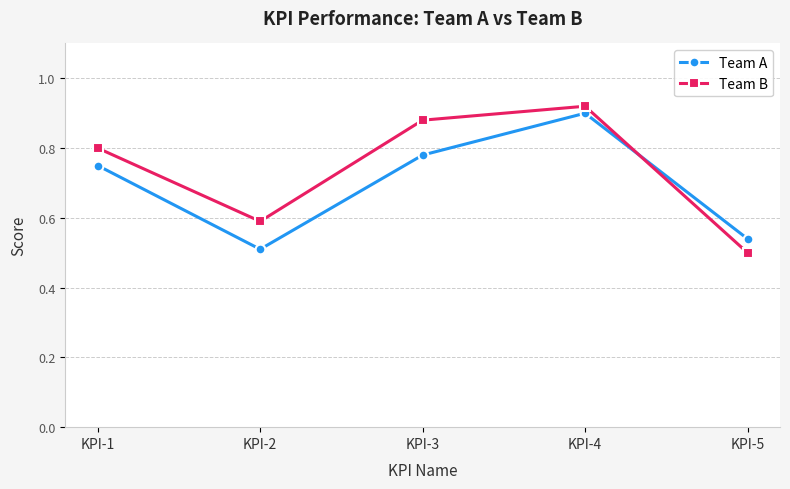

Rank the series at KPI-3 from lowest to highest value.

Team A, Team B